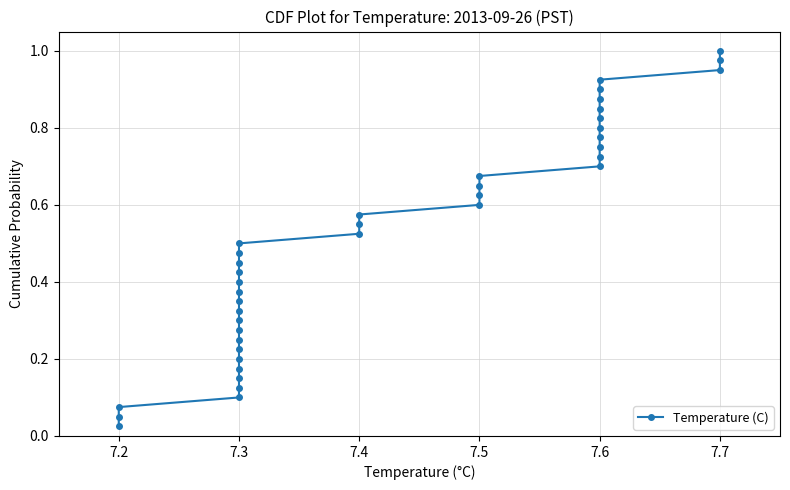

What is the change in value from 7.3 to 7.5?

+0.4